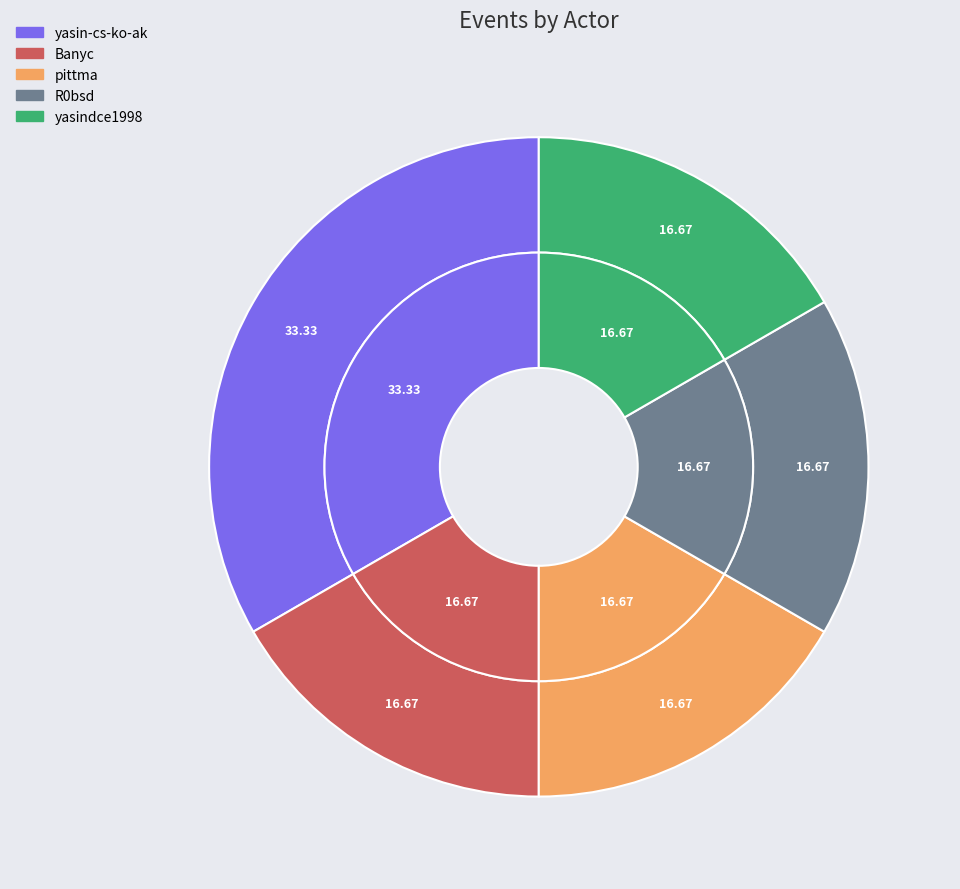

Is it true that R0bsd is 27% of the pie?

False